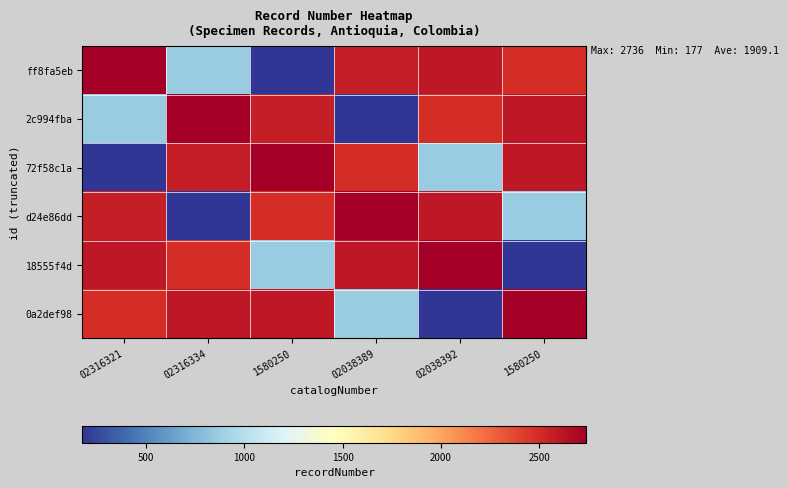

What is the total value across all series at 02316334?

11447